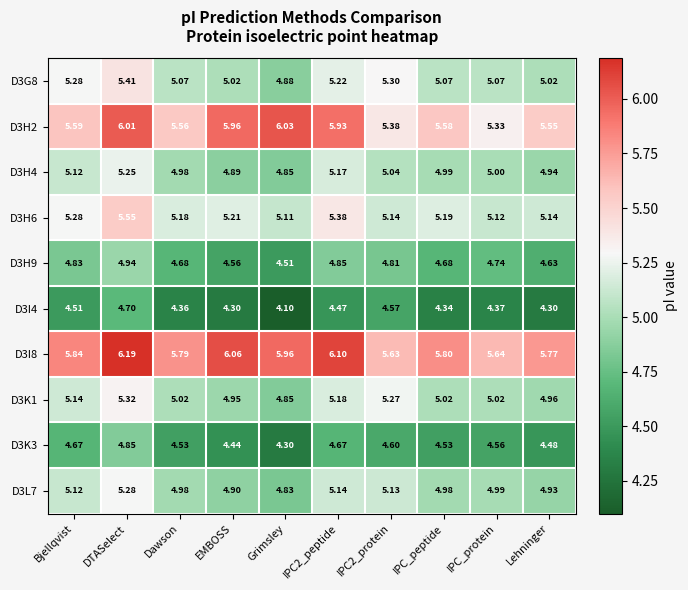

Where does the D3H4 series first go above 5?

Bjellqvist